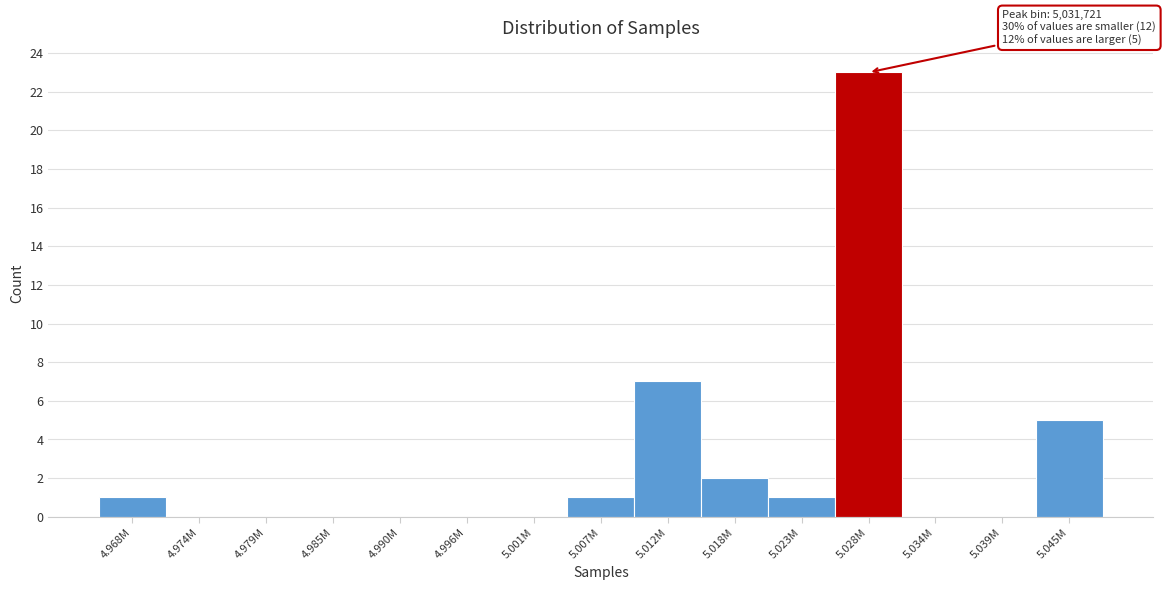

Reading left to right, extract all data points from this chart.

4.968M=1	4.974M=0	4.979M=0	4.985M=0	4.990M=0	4.996M=0	5.001M=0	5.007M=1	5.012M=7	5.018M=2	5.023M=1	5.028M=23	5.034M=0	5.039M=0	5.045M=5